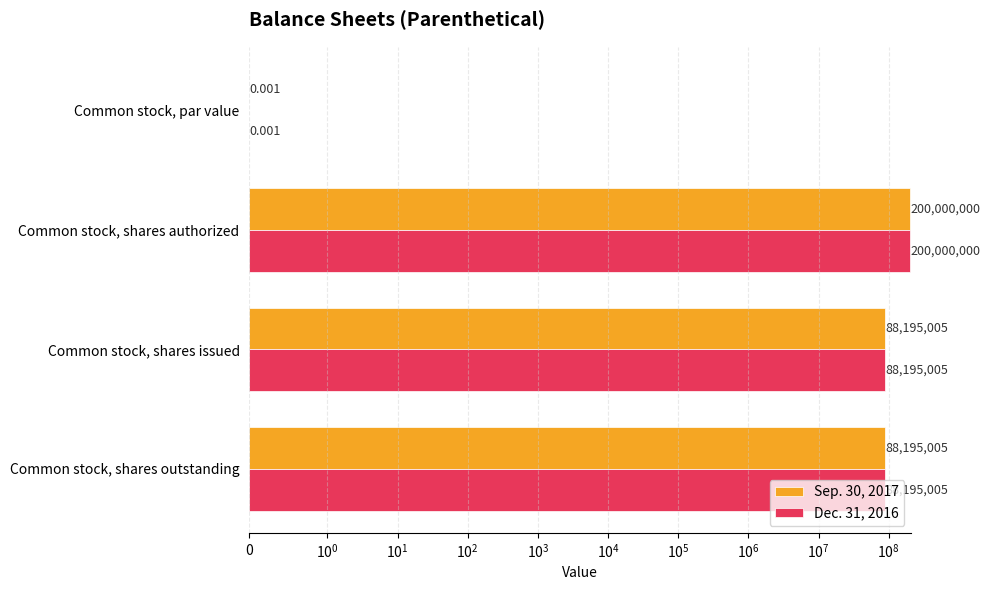

Count the Dec. 31, 2016 values in the range 88195005 to 200000000.

3